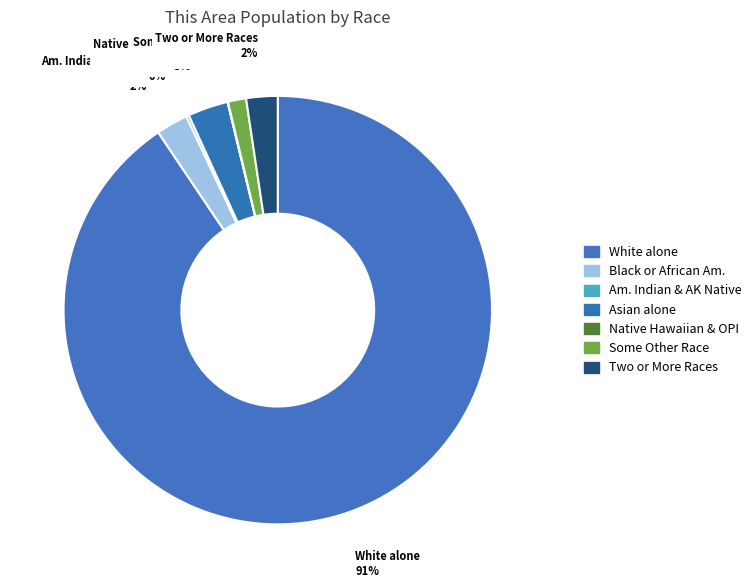

To the nearest percent, what is the average slice percentage?

14%